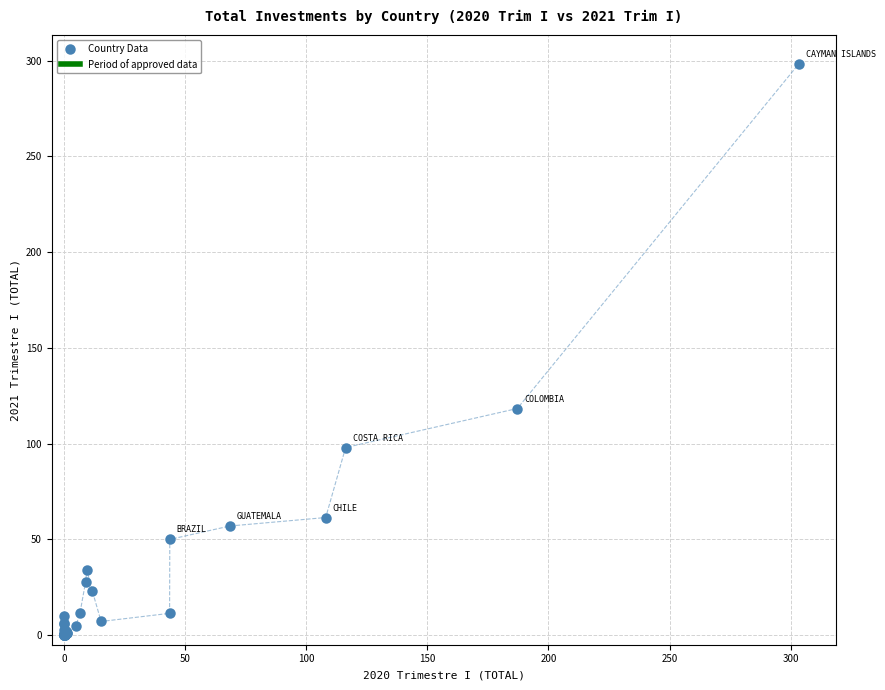

What Y value in the scatter plot is closest to 149?

118.3